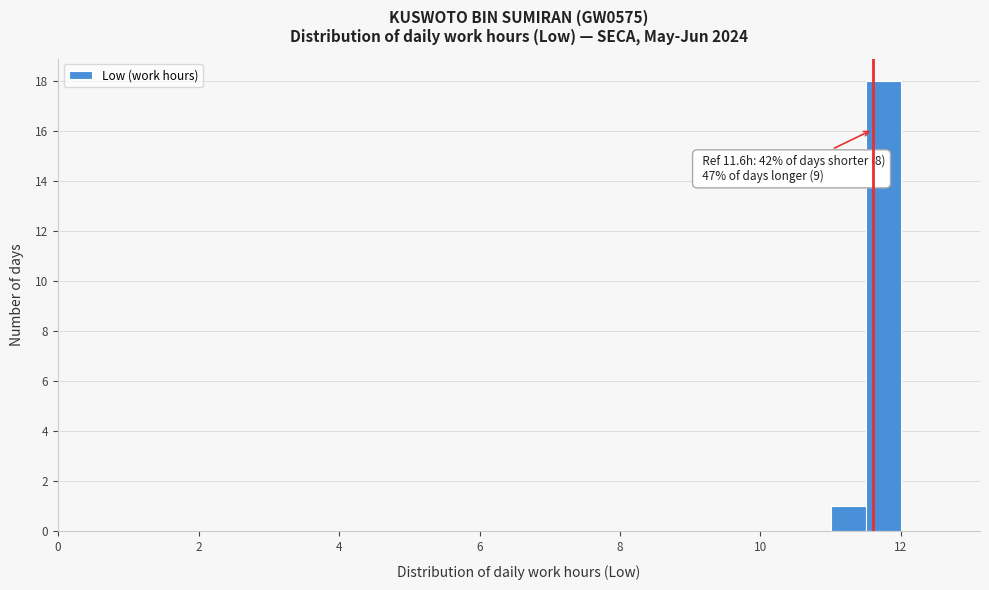

Around what value on the x-axis is the tallest bar? Give the approximate position of its centre, as read against the axis.

11.8